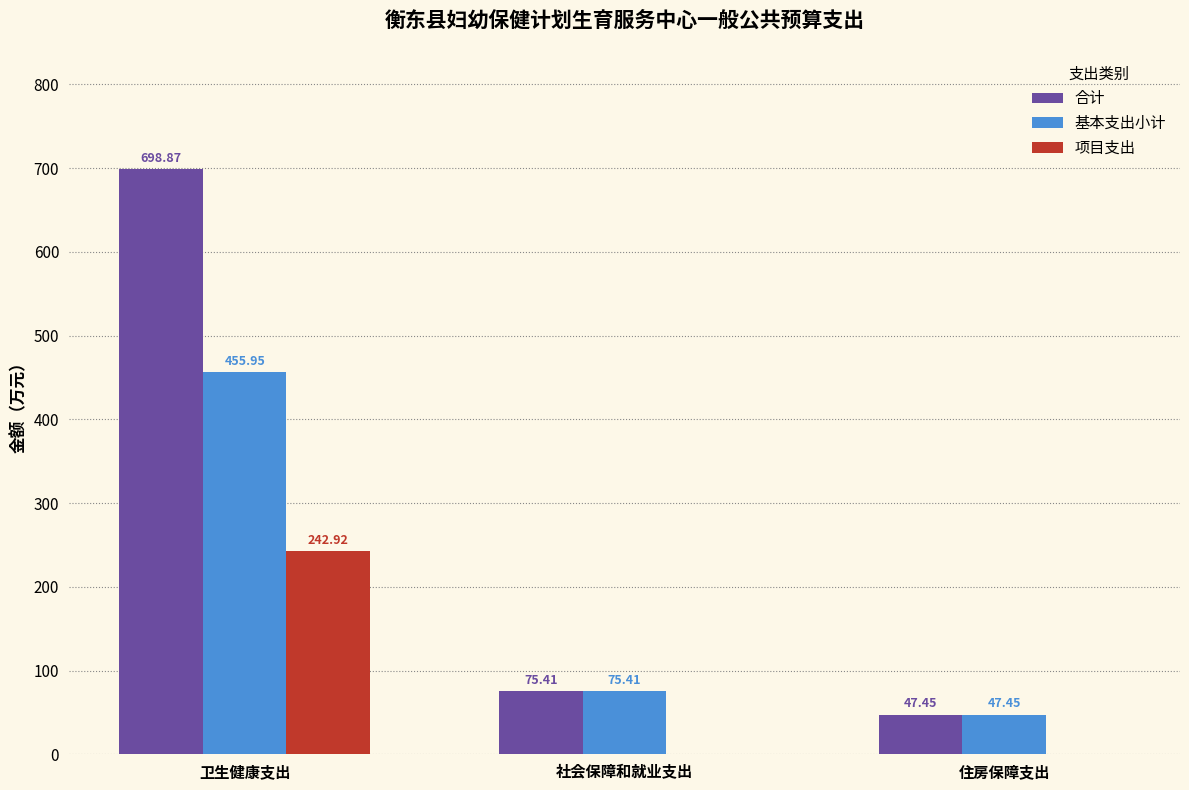

At which label does 基本支出小计 first exceed 75?

卫生健康支出